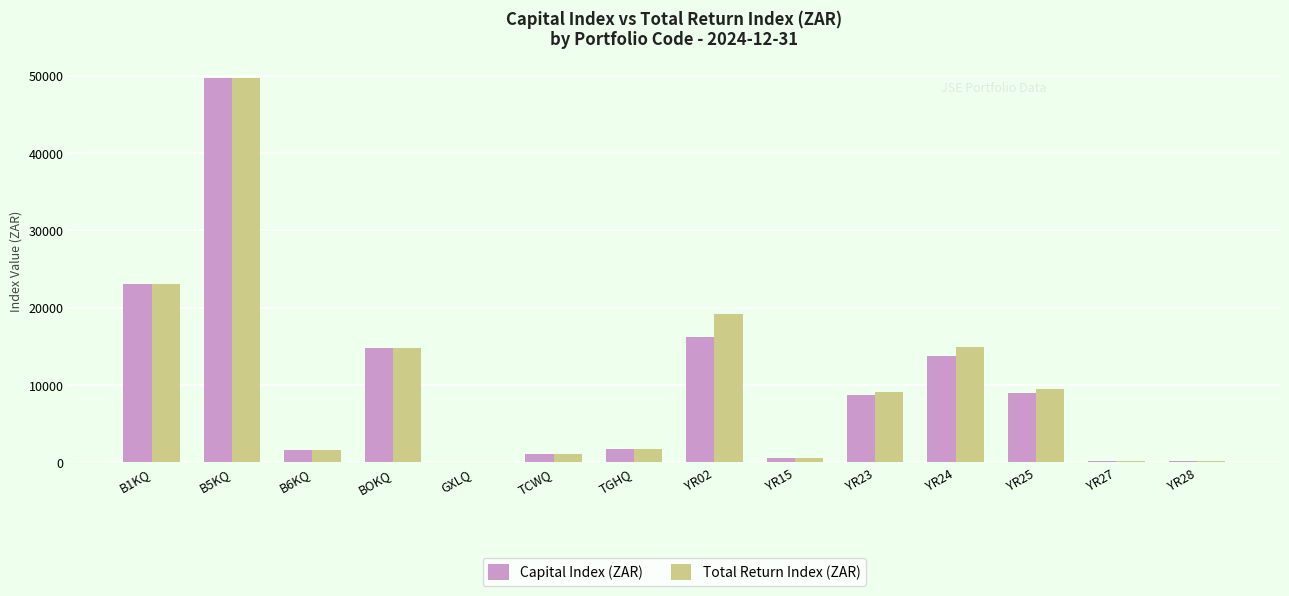

At which category does the chart reach its peak across all series?

B5KQ